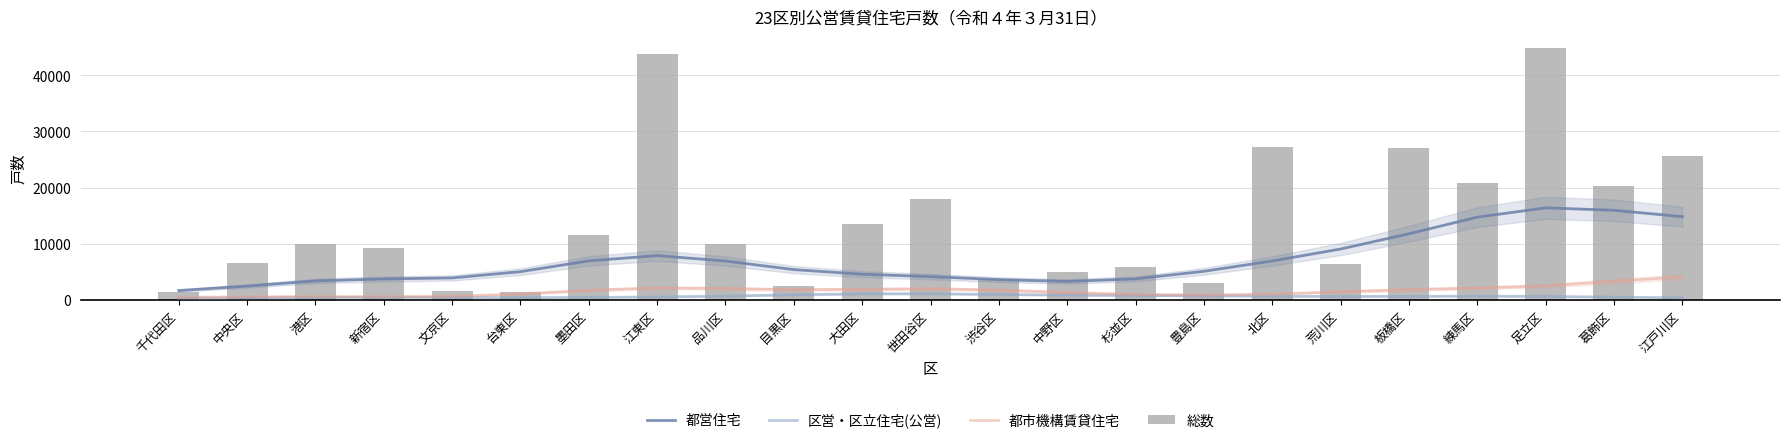

How many data points in 区営・区立住宅(公営) are above 604?

12